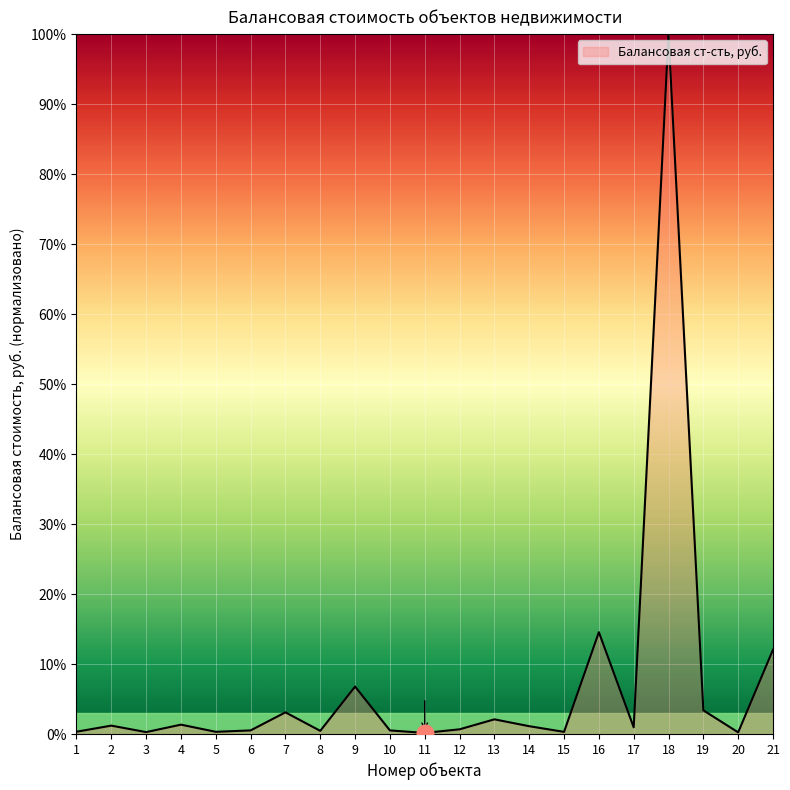

True or false: the data shows 9.3 at 16.

False